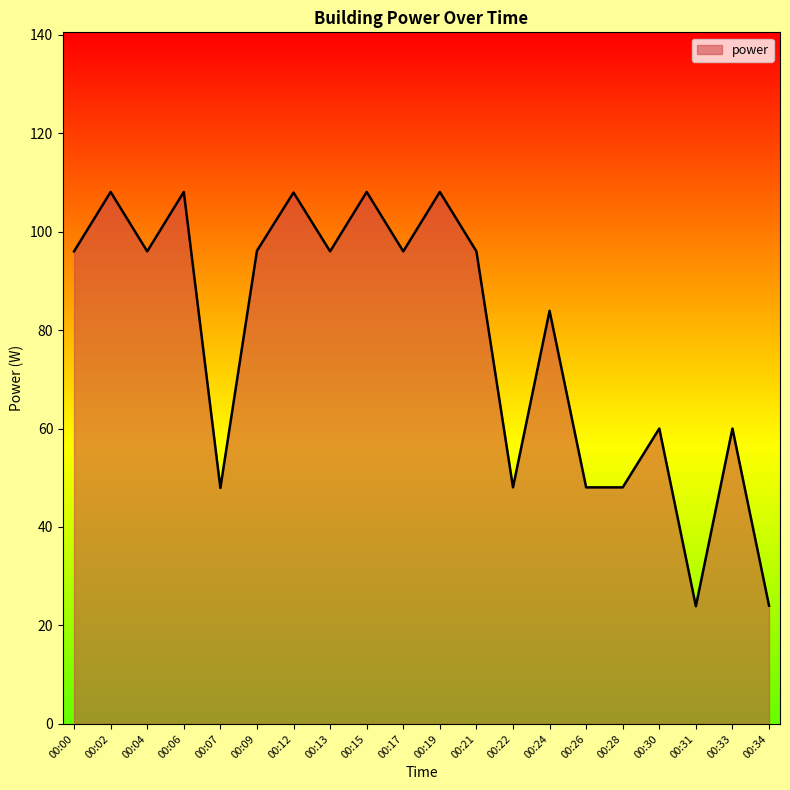

Count the number of values greater than 95.

11